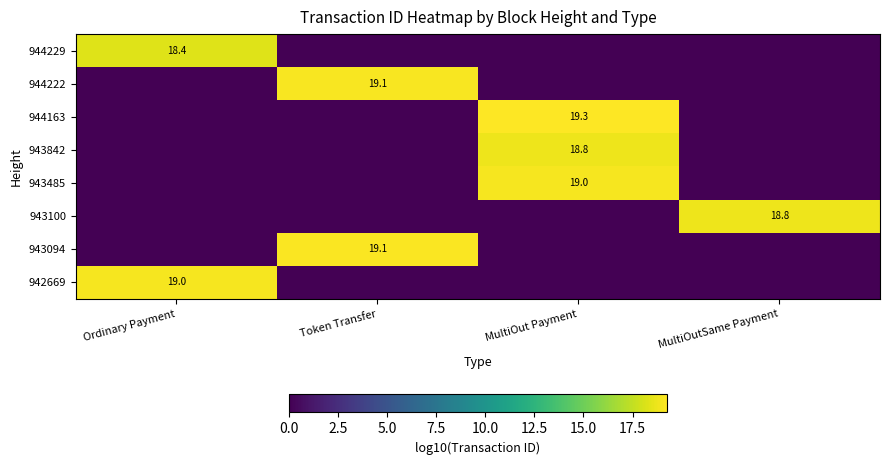

Is it true that 943842 equals 6.1 at MultiOut Payment?

False